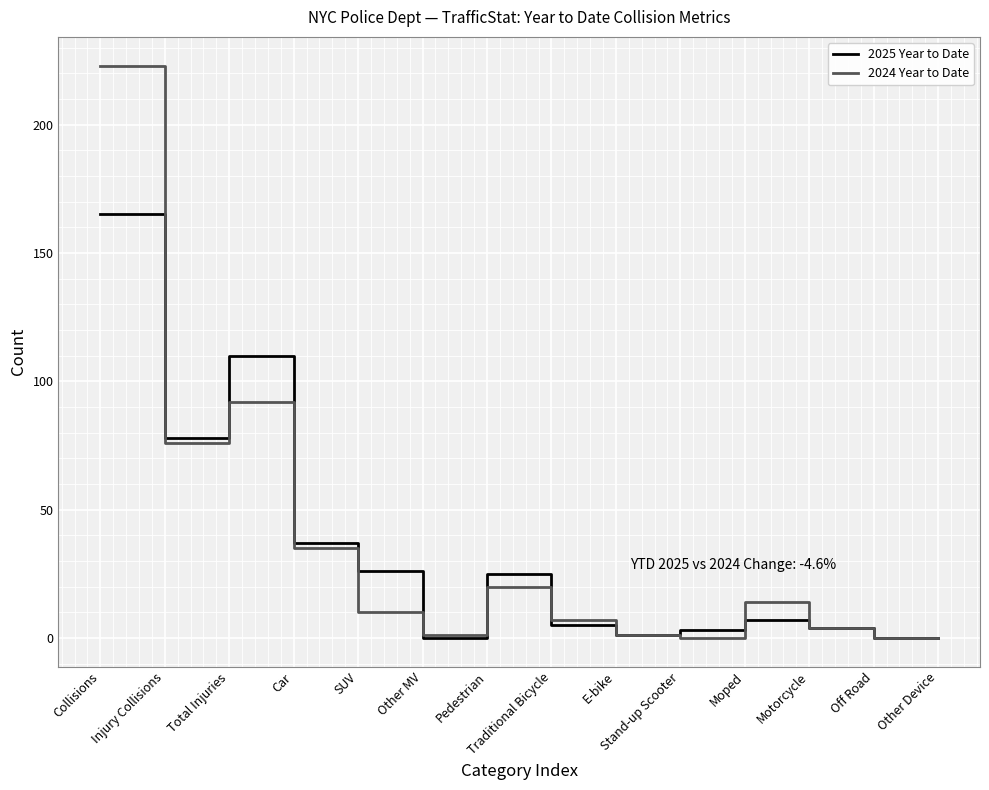

At which category is the sum across all series the highest?

Collisions